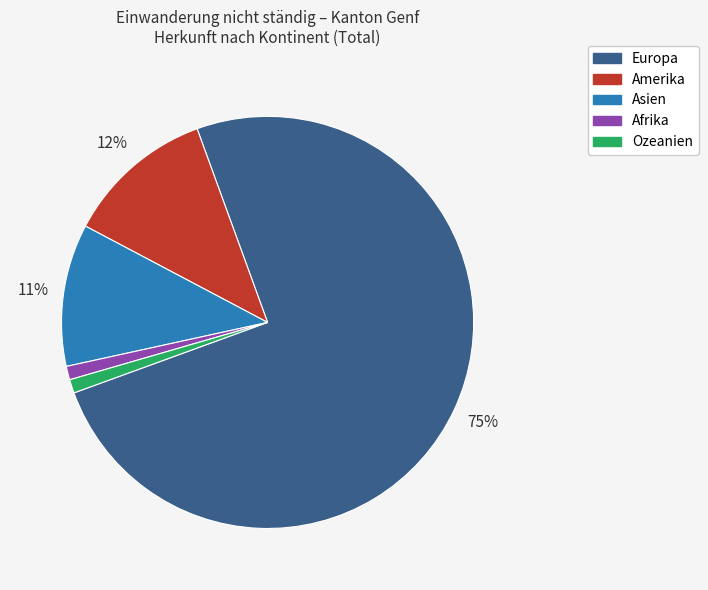

Is the sum of Amerika and Ozeanien greater than half?

No